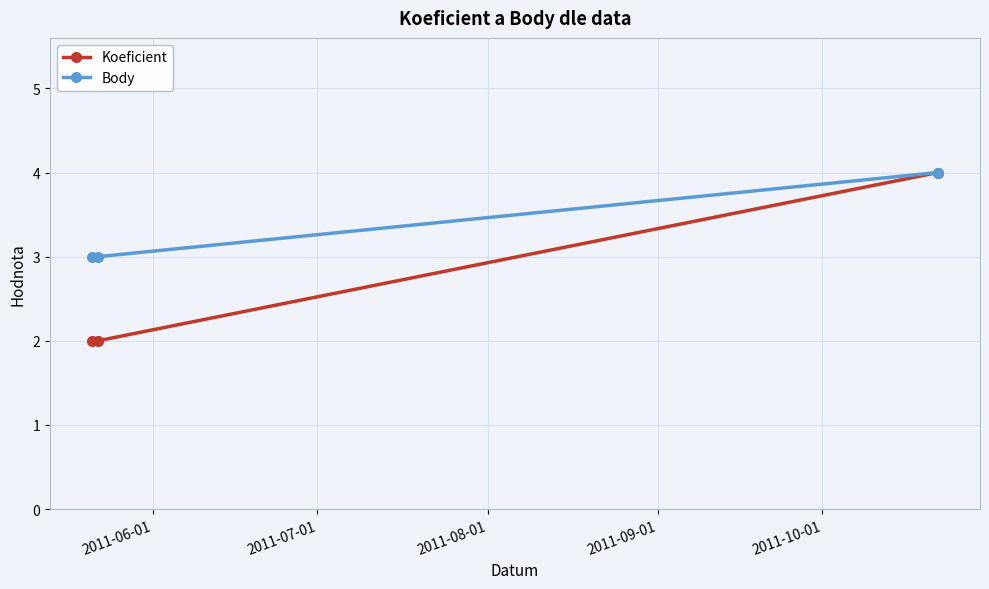

Which series has the largest total across all categories?

Body